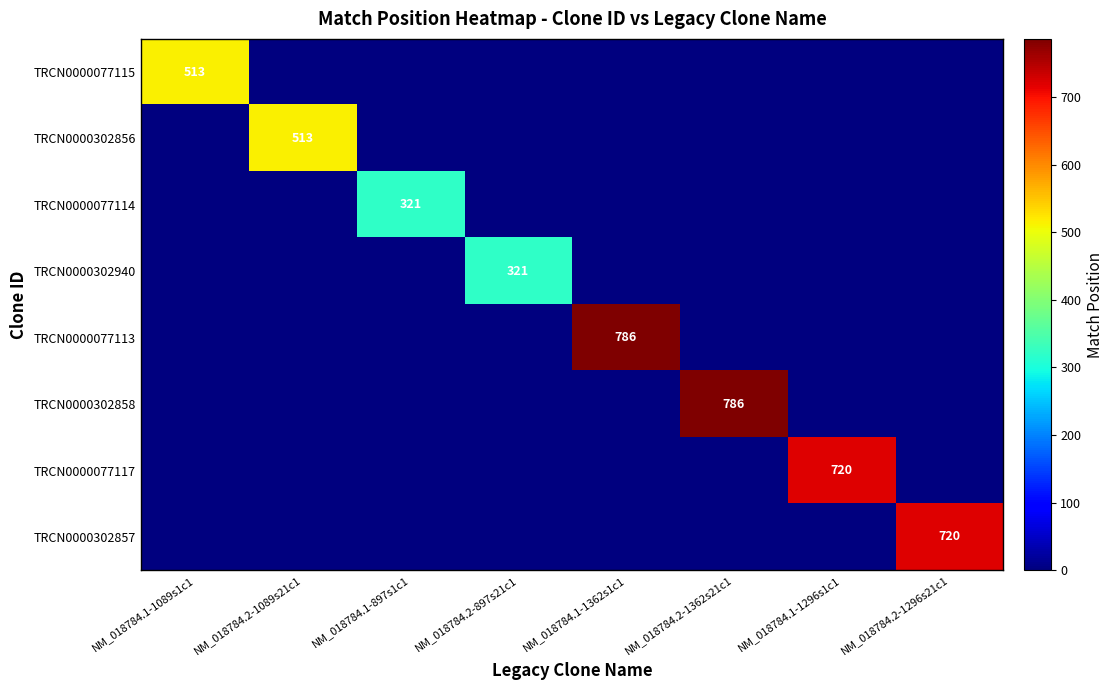

The value of TRCN0000077114 at NM_018784.1-897s1c1 is 112. True or false?

False